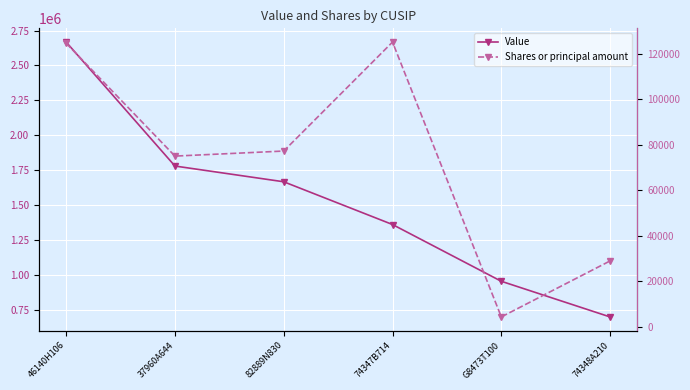

Which series has the largest range (max minus min)?

Value